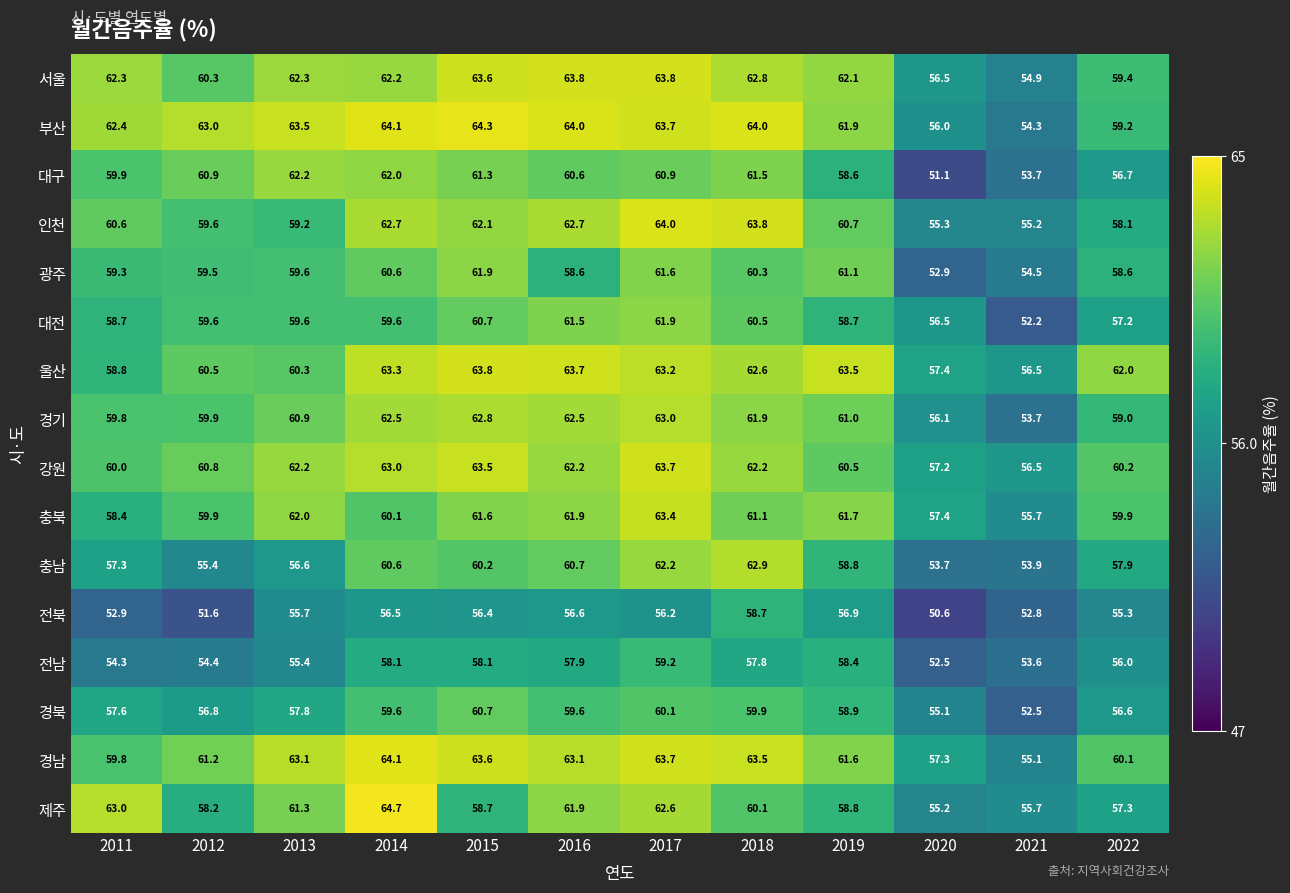

Which series has the largest range (max minus min)?

대구